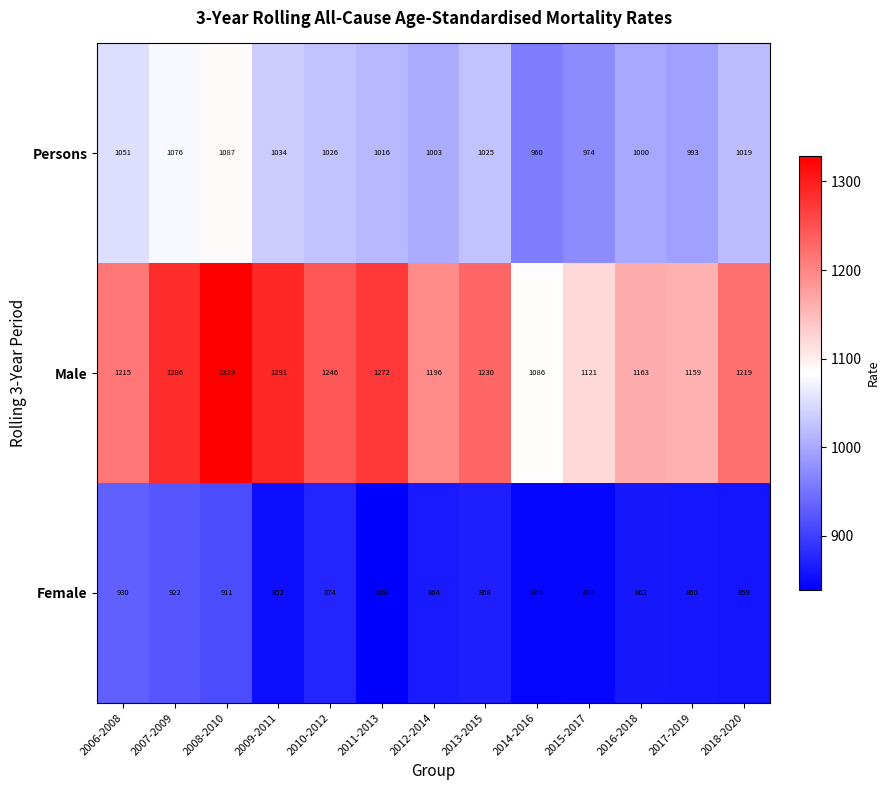

At how many categories does at least one series exceed 1222?

6